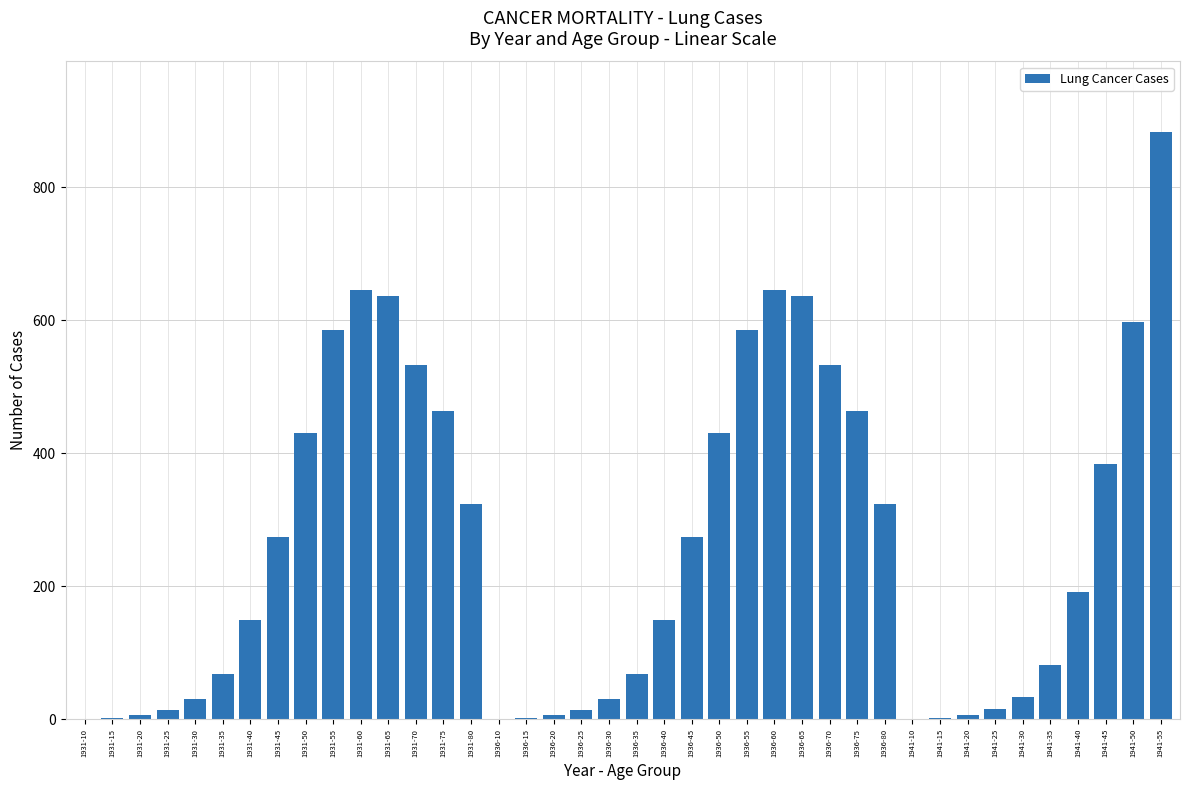

What is the greatest value displayed?

883